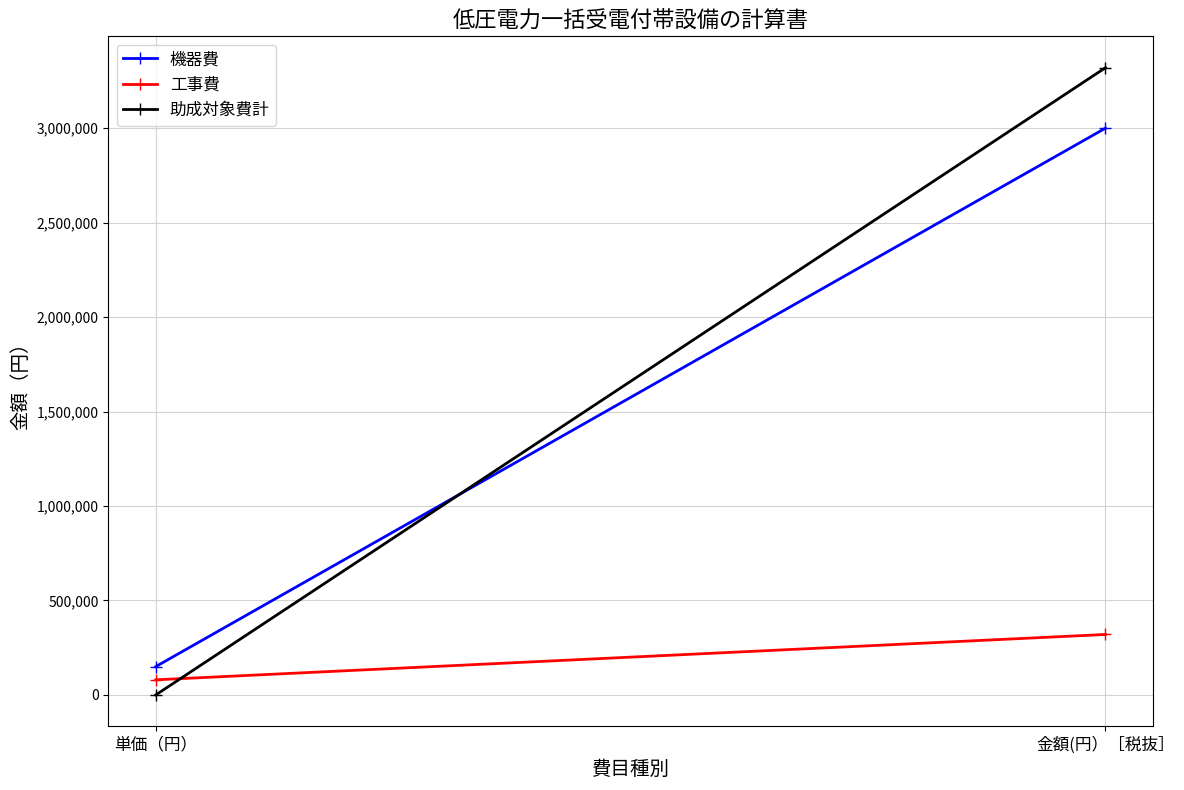

Rank the series at 単価（円） from lowest to highest value.

助成対象費計, 工事費, 機器費